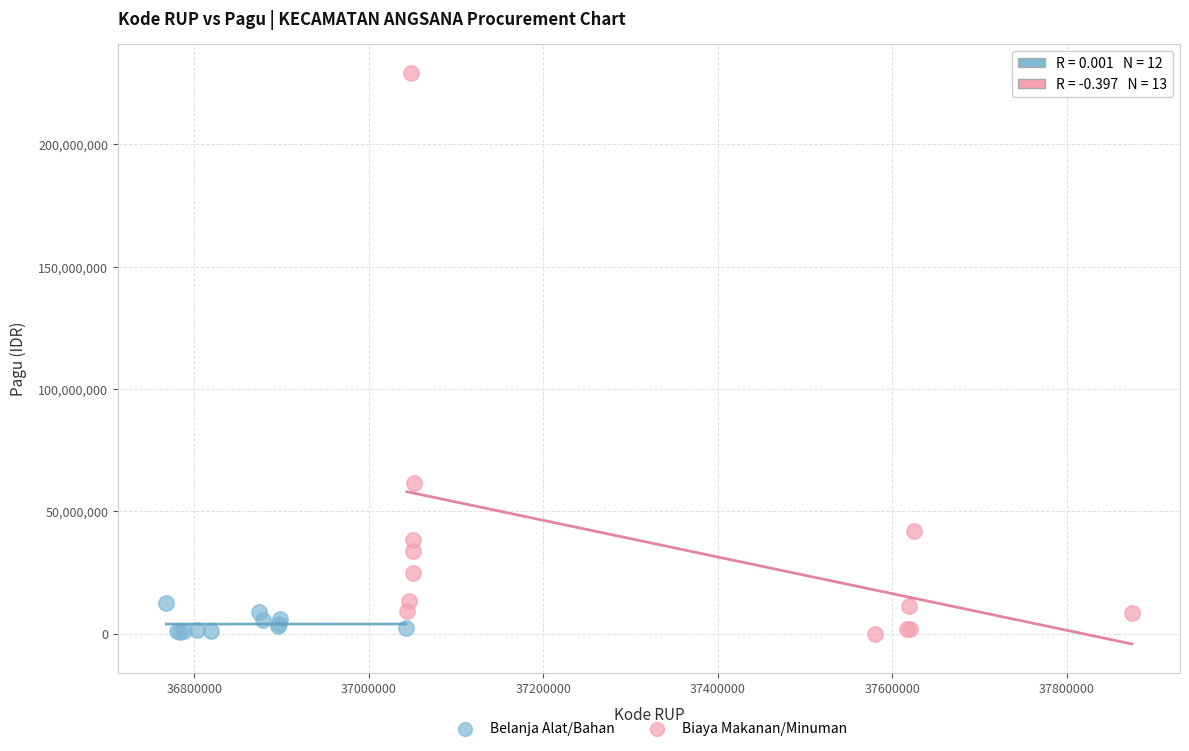

Which series has the largest Y range (max minus min)?

Biaya Makanan/Minuman